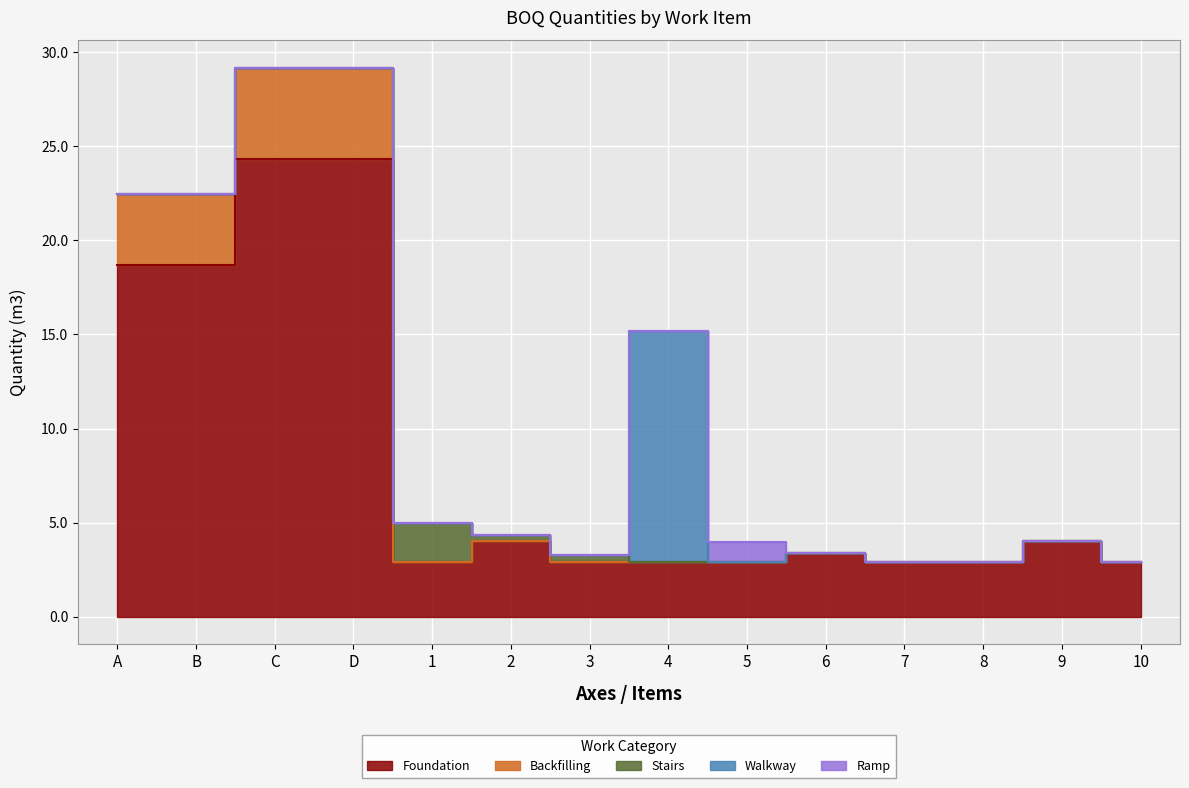

In Ramp, how many points are higher than both neighbors (excluding endpoints)?

1